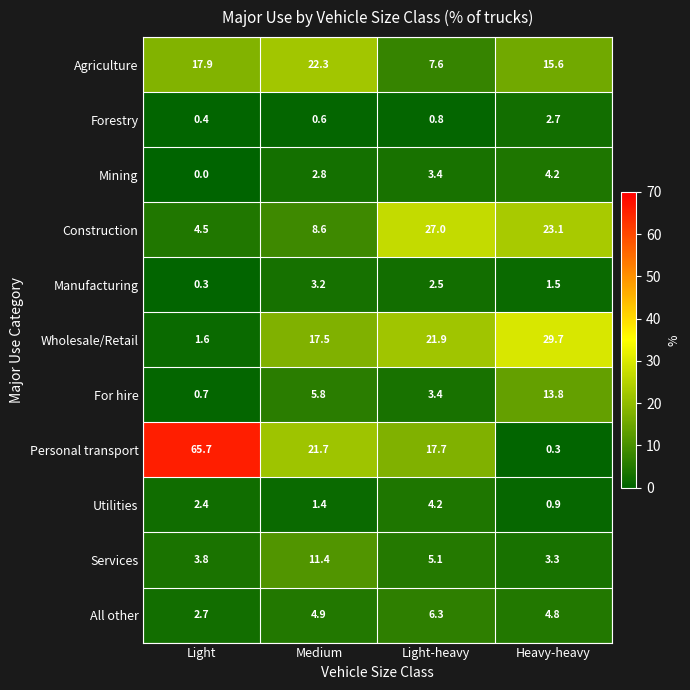

At which label does Mining first exceed 3?

Light-heavy